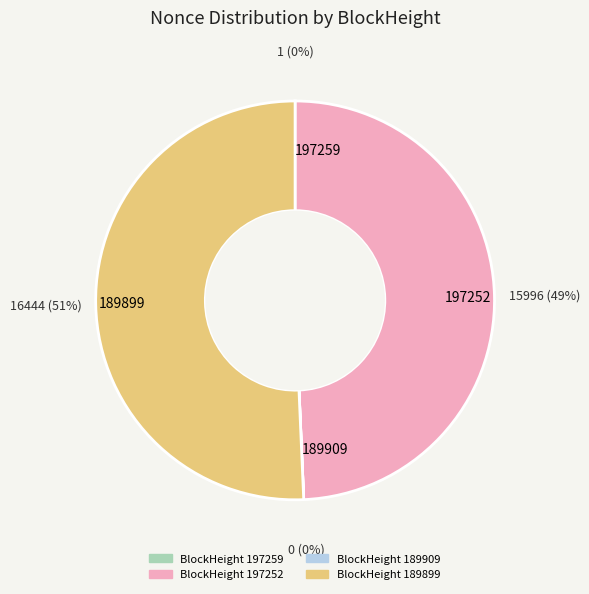

The 197252 slice represents 58% of the pie. True or false?

False